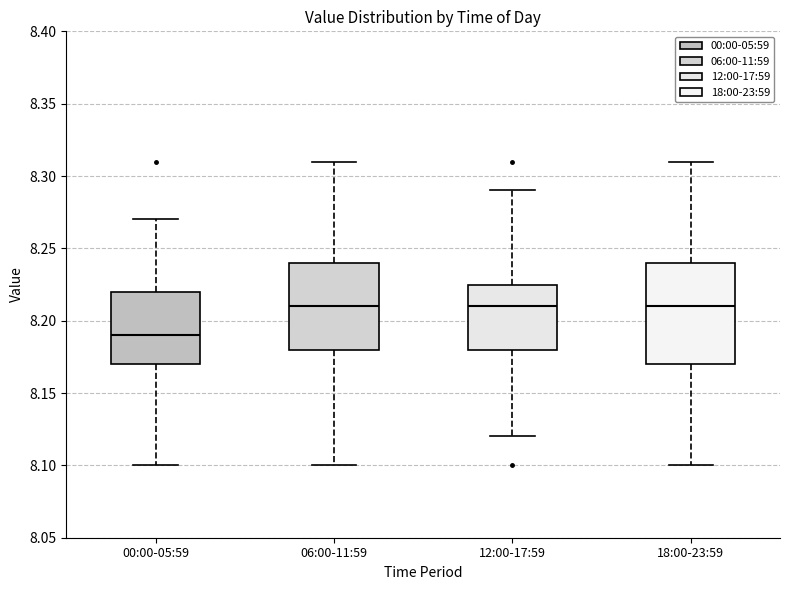

Reading left to right, transcribe this box plot: for each box, give where its median line is, the range the box spans, and where its two whiskers end, as read against the y-axis. The values are not printed on the chart, so give them approximately, as read against the axis.

00:00-05:59: median 8.190, box 8.170 to 8.220, whiskers 8.100 to 8.270
06:00-11:59: median 8.210, box 8.180 to 8.240, whiskers 8.100 to 8.310
12:00-17:59: median 8.210, box 8.180 to 8.225, whiskers 8.120 to 8.290
18:00-23:59: median 8.210, box 8.170 to 8.240, whiskers 8.100 to 8.310